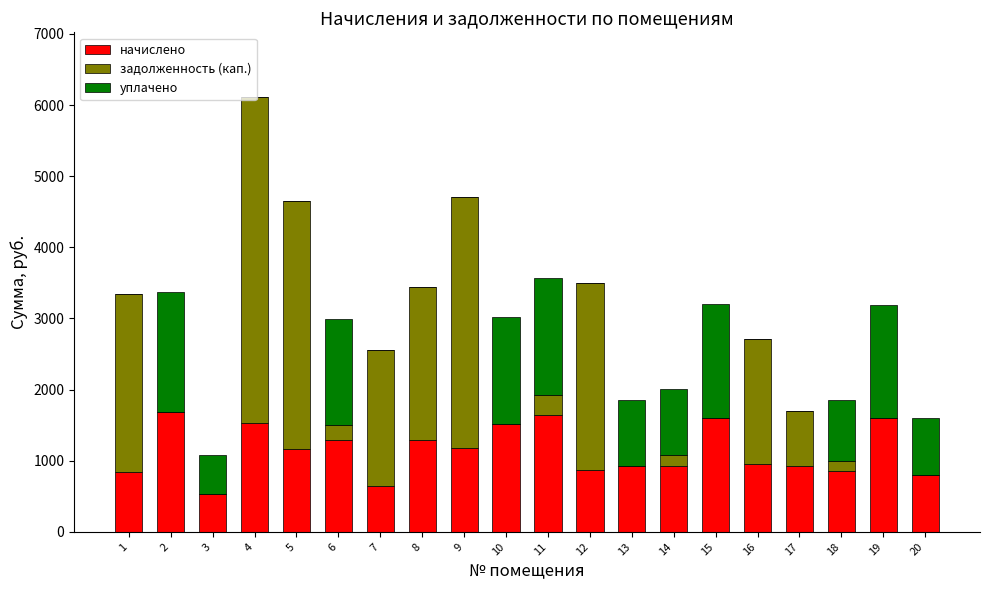

What is the approximate value of начислено at 3?

537.4